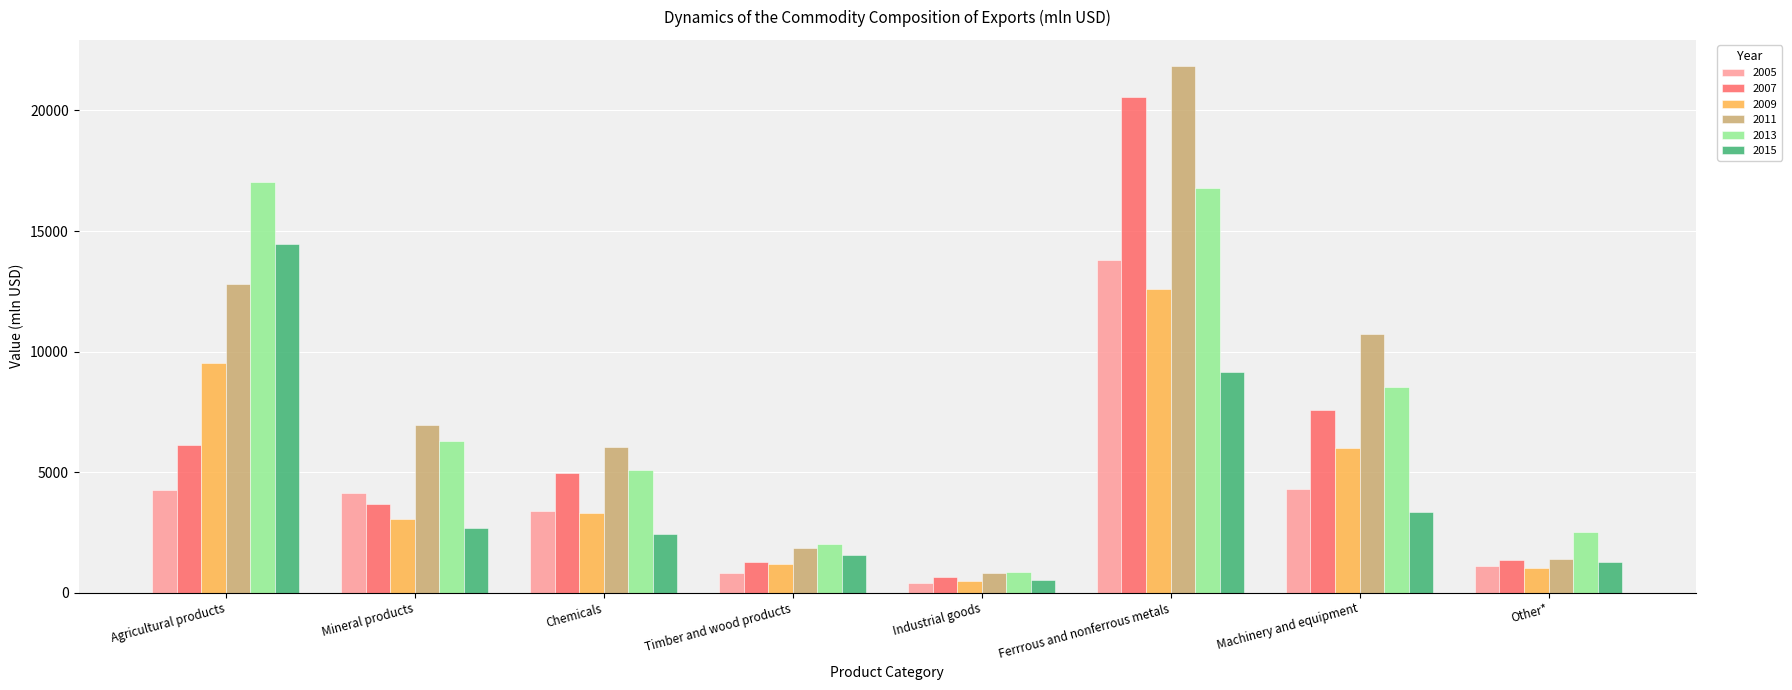

What is the greatest value displayed?

21836